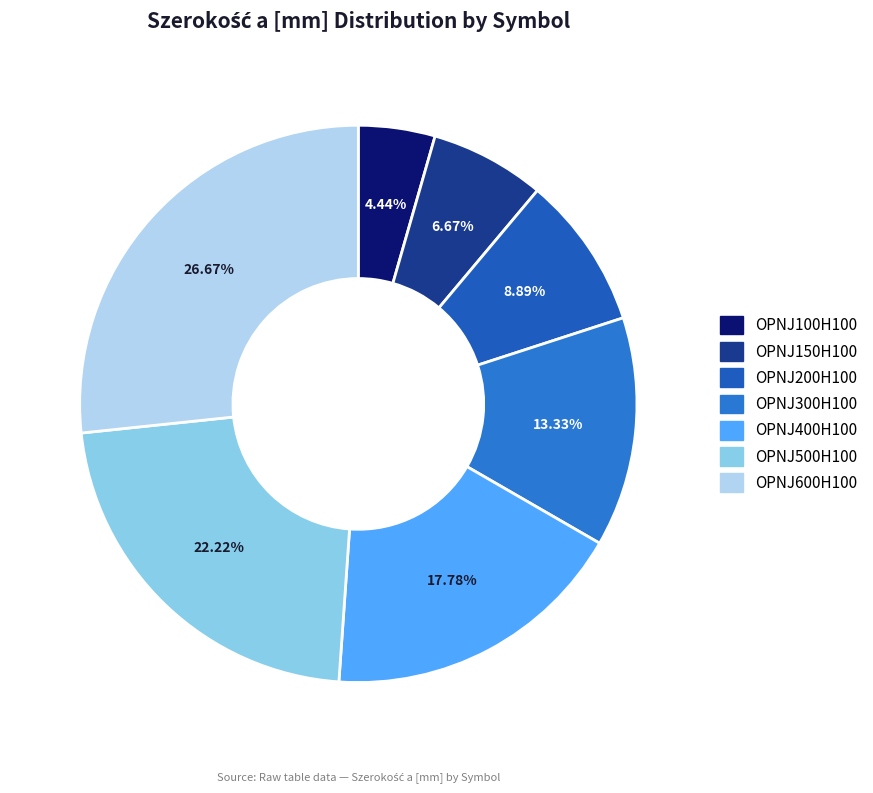

To the nearest percent, what is the average slice percentage?

14%